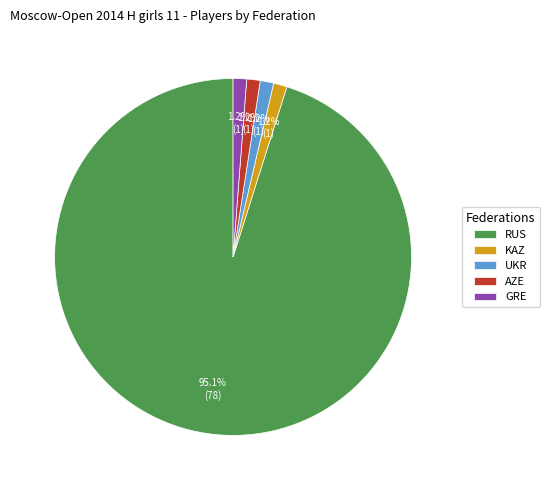

To the nearest percent, what percentage of the pie is AZE?

1%